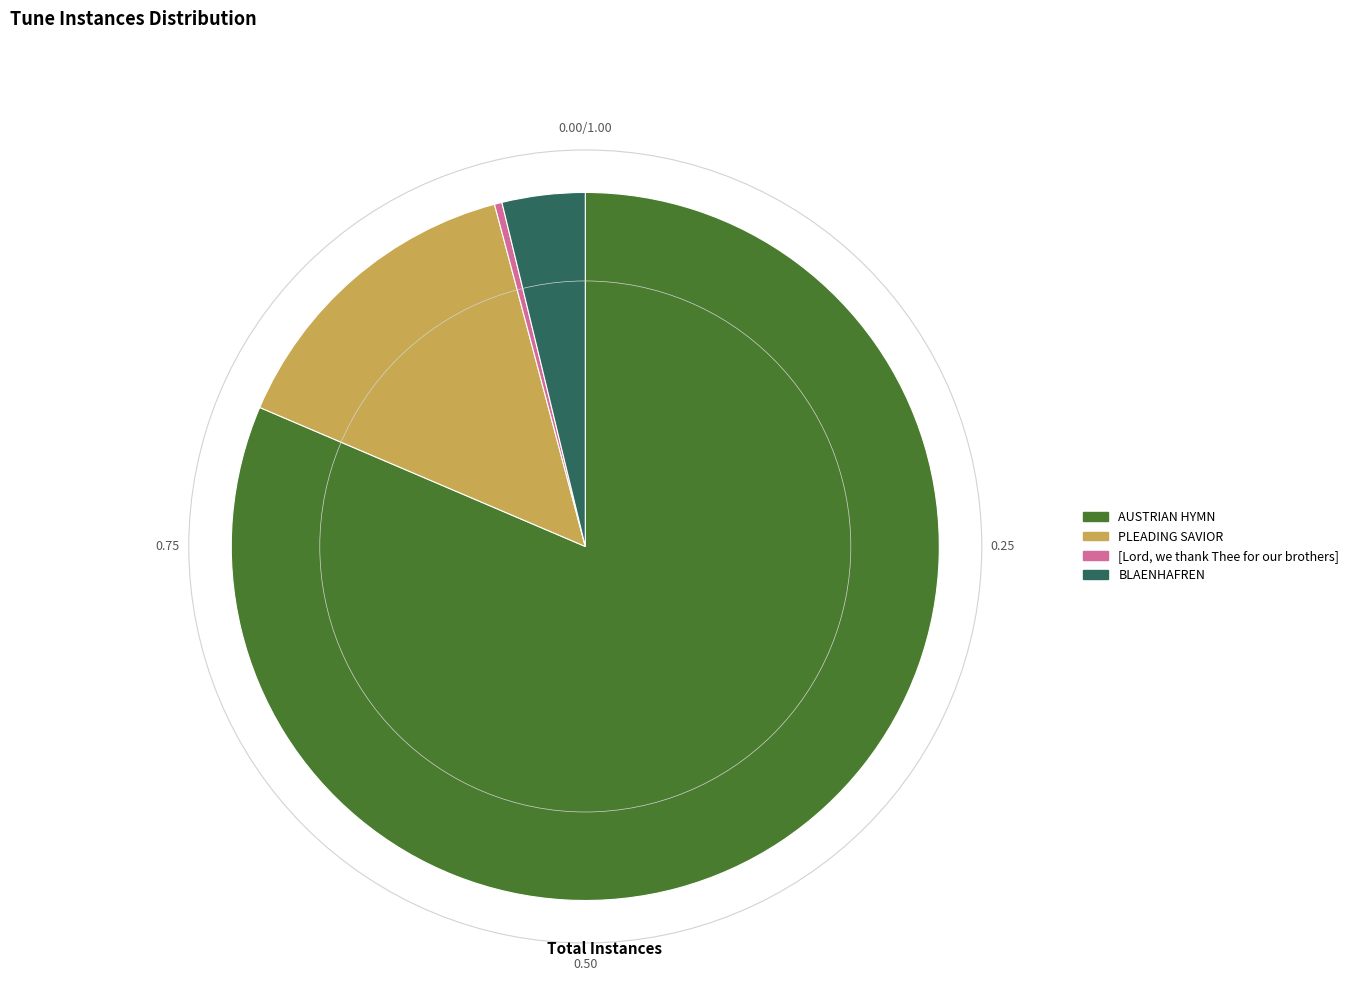

Does any single category account for the majority?

Yes